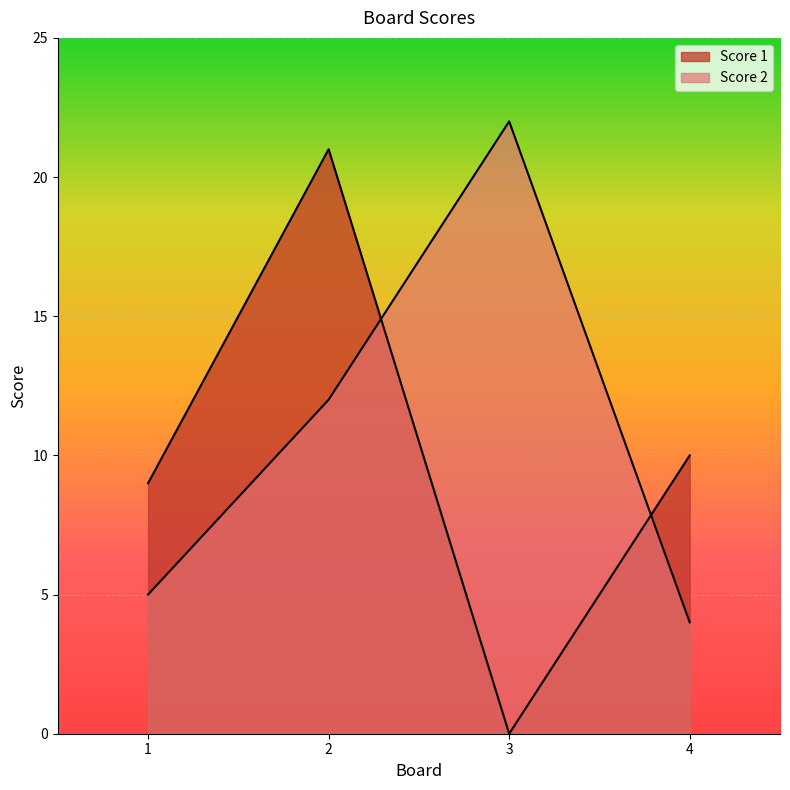

What is the highest value of the Score 2 series?

22